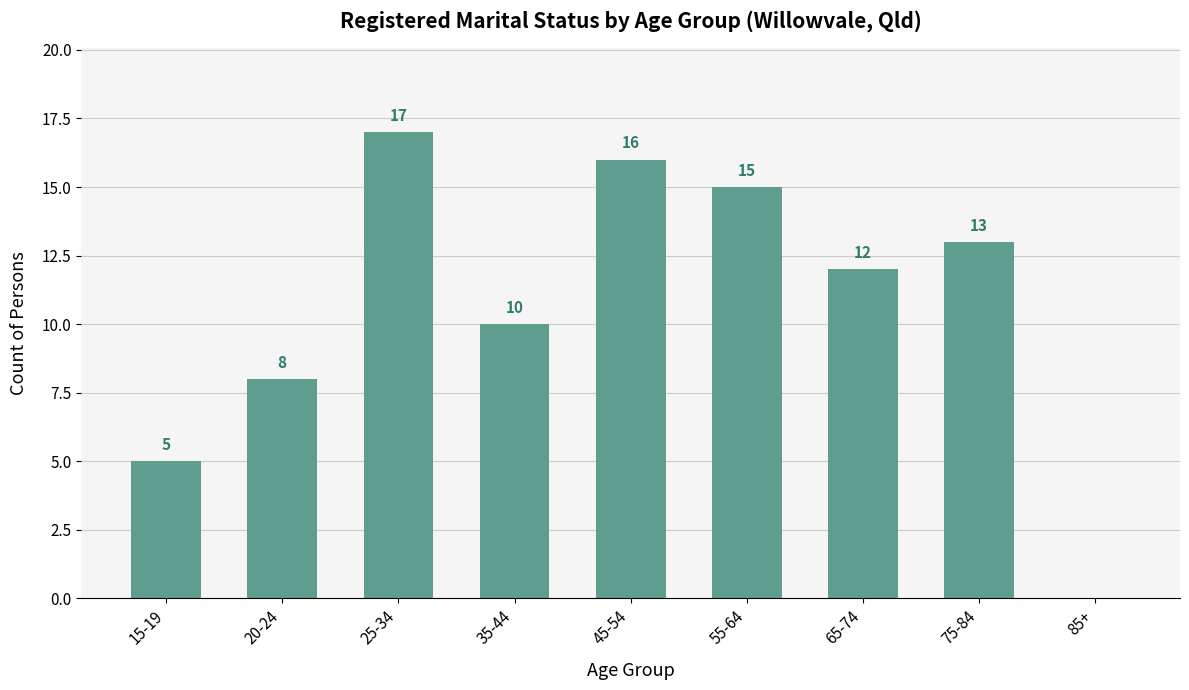

Which label corresponds to the largest value in the chart?

25-34